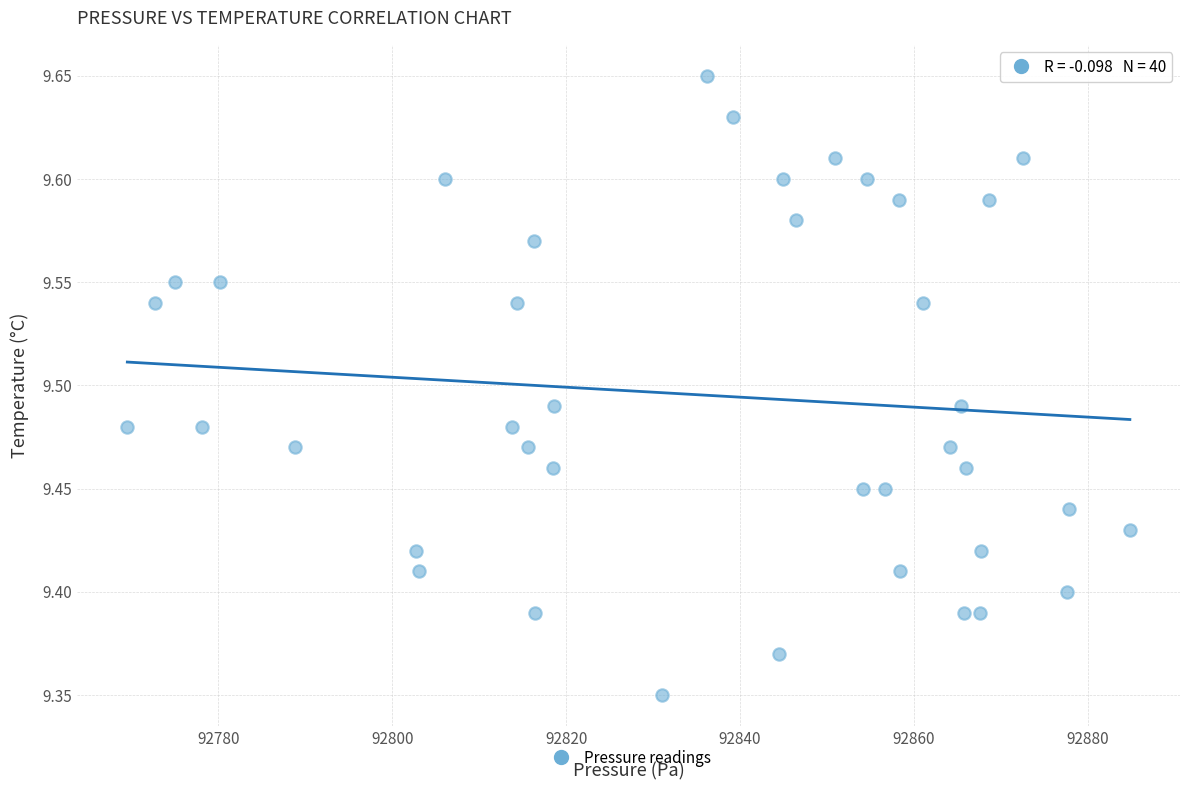

What is the range of X values (max minus min)?

115.3